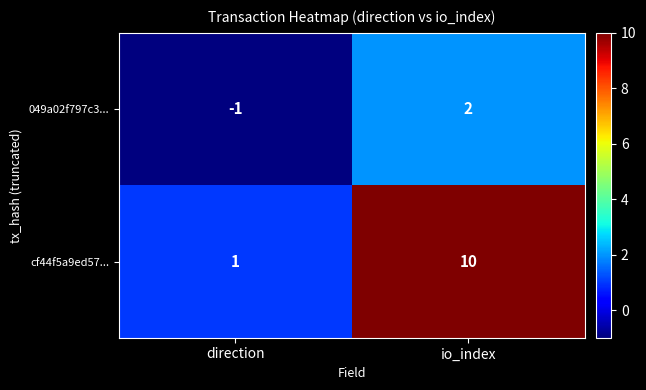

How many distinct data groups are displayed?

2